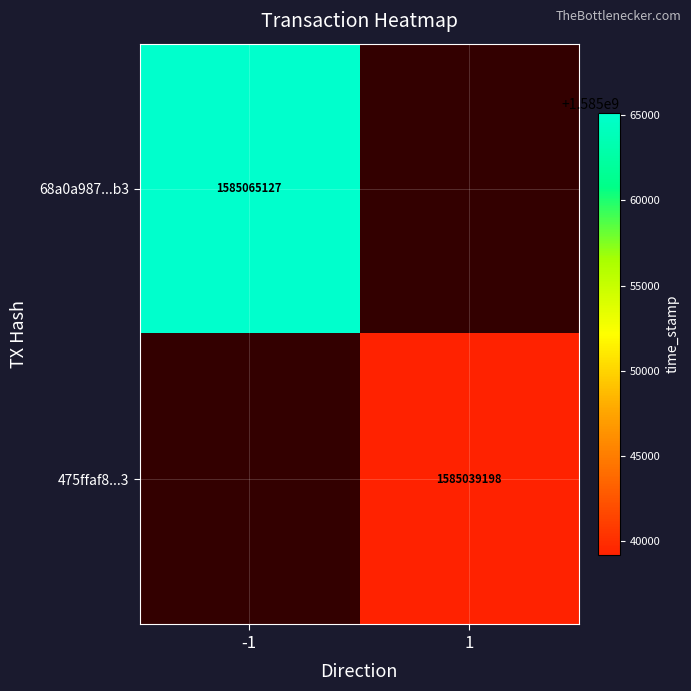

Is it true that 475ffaf8...3 equals 1585039198 at 1?

True